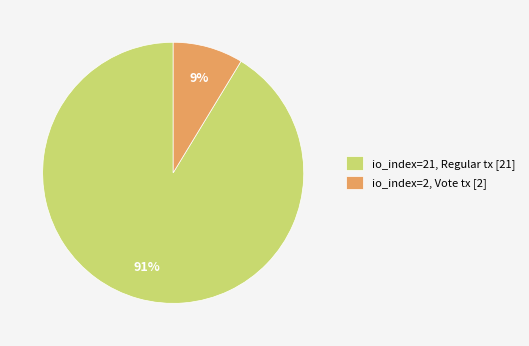

What is the majority slice?

io_index=21, Regular tx [21]